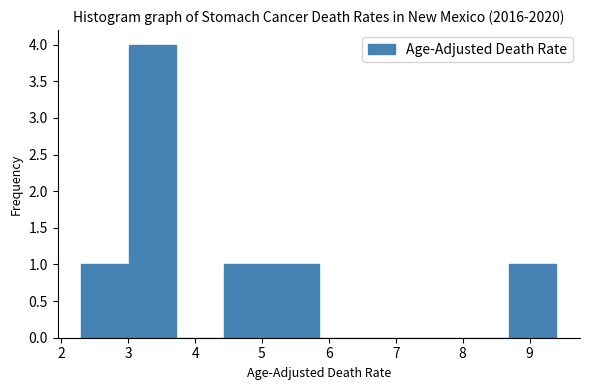

What is the height of the bar covering 5.14 to 5.85 on the x-axis? Neither the bar edges nor the heights are printed on the chart, so give them approximately, as read against the axes.

1